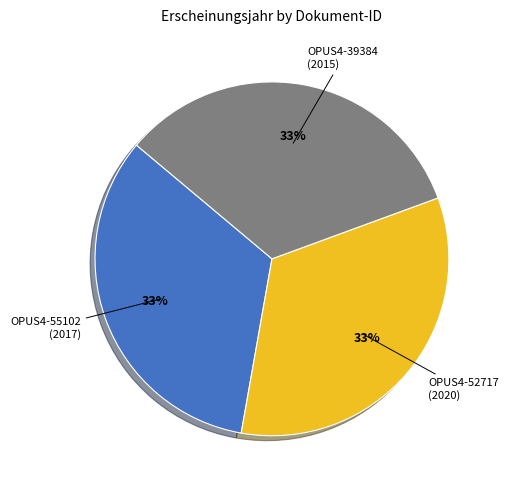

What percentage is the OPUS4-55102 slice, to the nearest percent?

33%